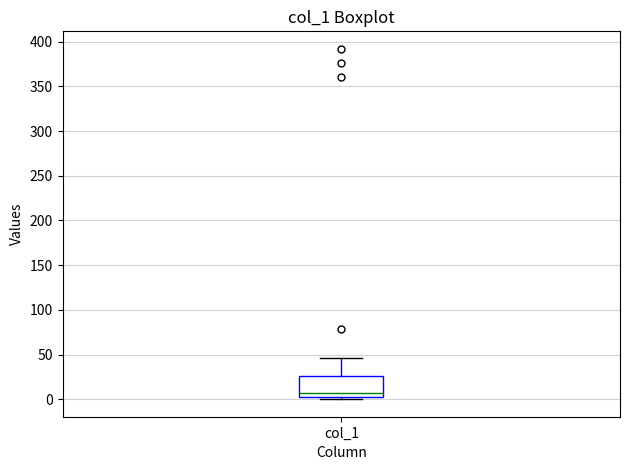

Where does the median line of the box for col_1 sit on the y-axis? The values are not printed on the chart, so give them approximately, as read against the axis.

5